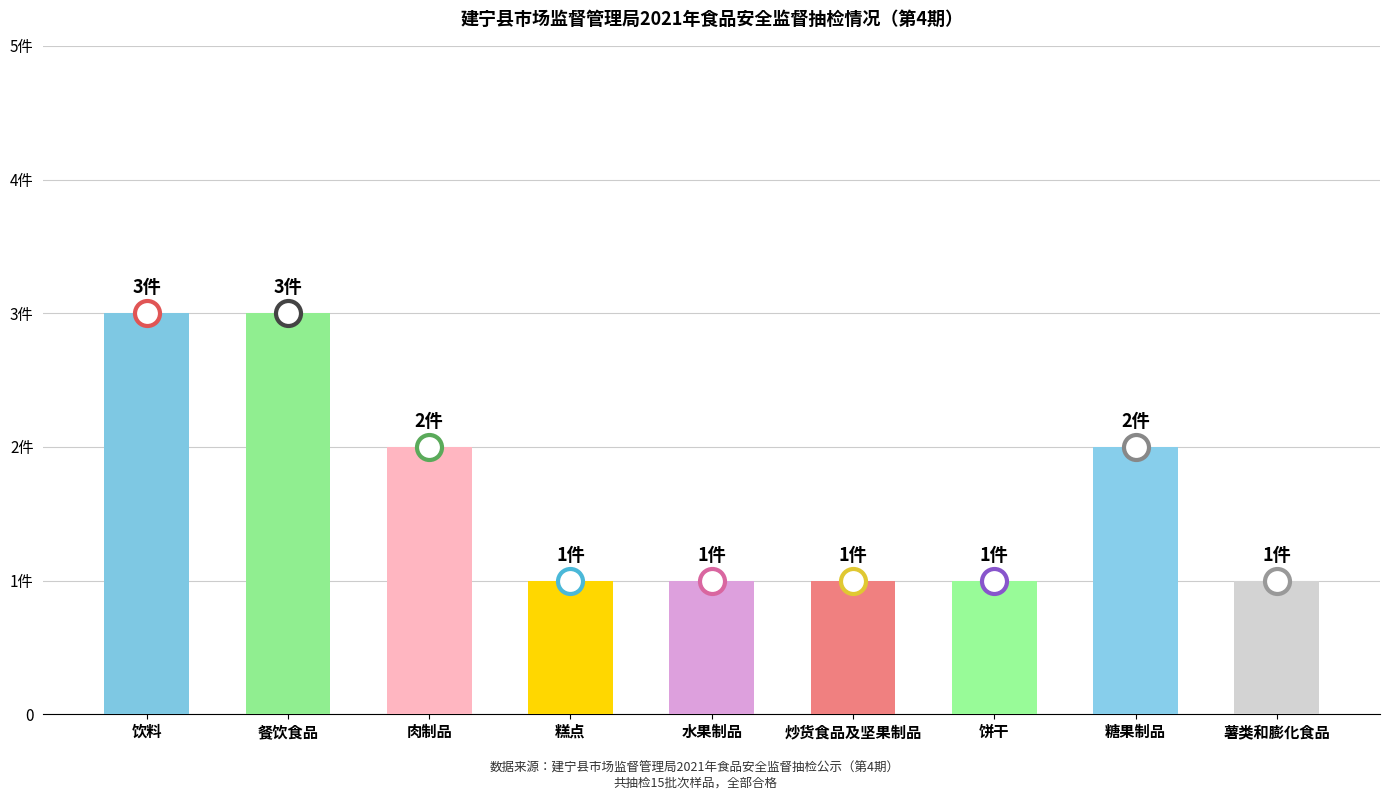

List the labels in order of value, smallest first.

糕点, 水果制品, 炒货食品及坚果制品, 饼干, 薯类和膨化食品, 肉制品, 糖果制品, 饮料, 餐饮食品